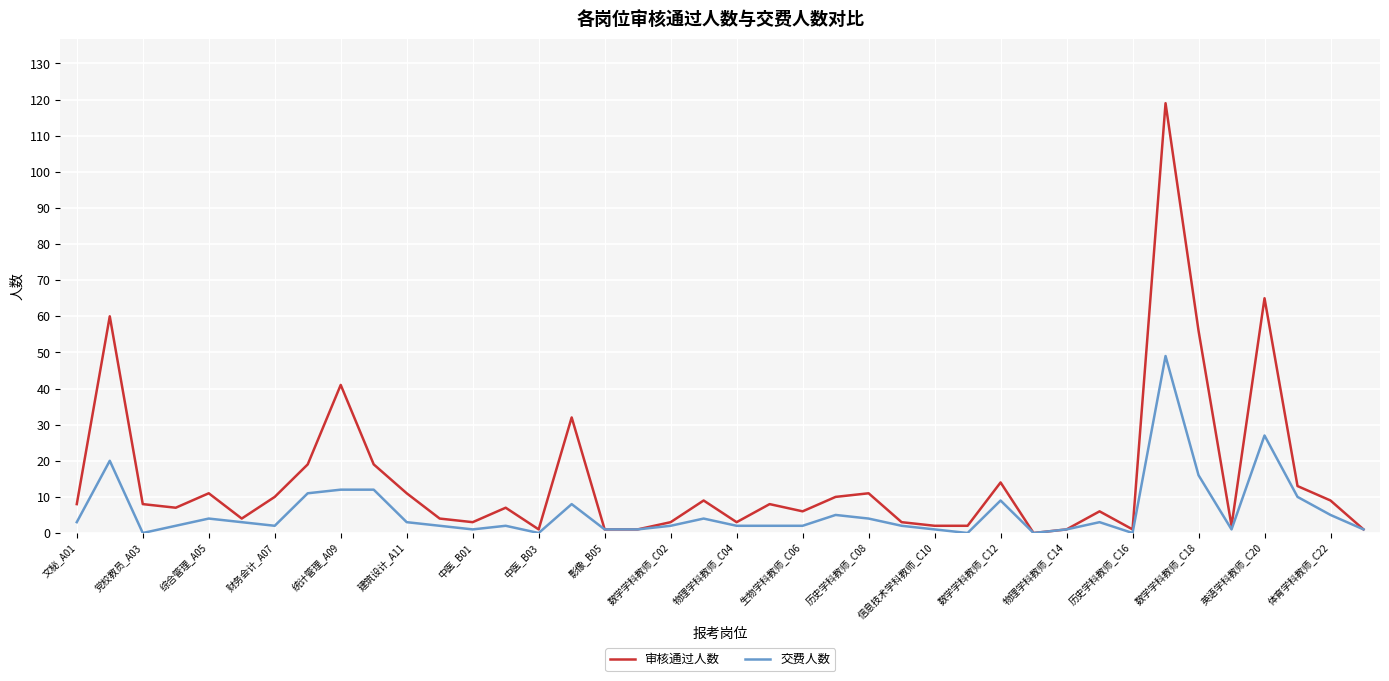

What is the greatest value displayed?

119